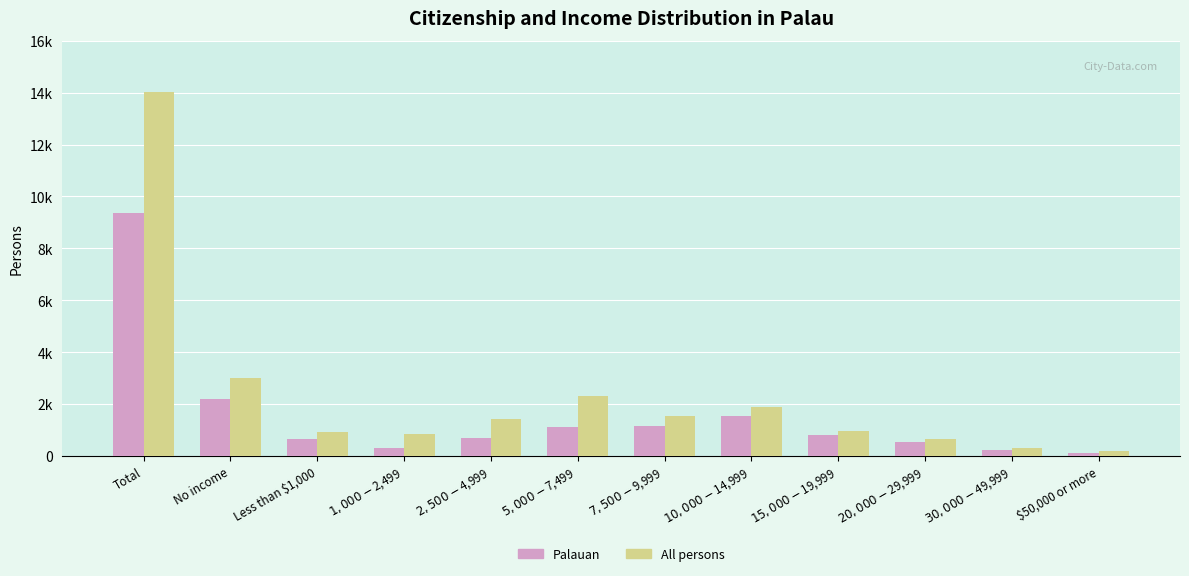

Where does the All persons series first go above 1411?

Total